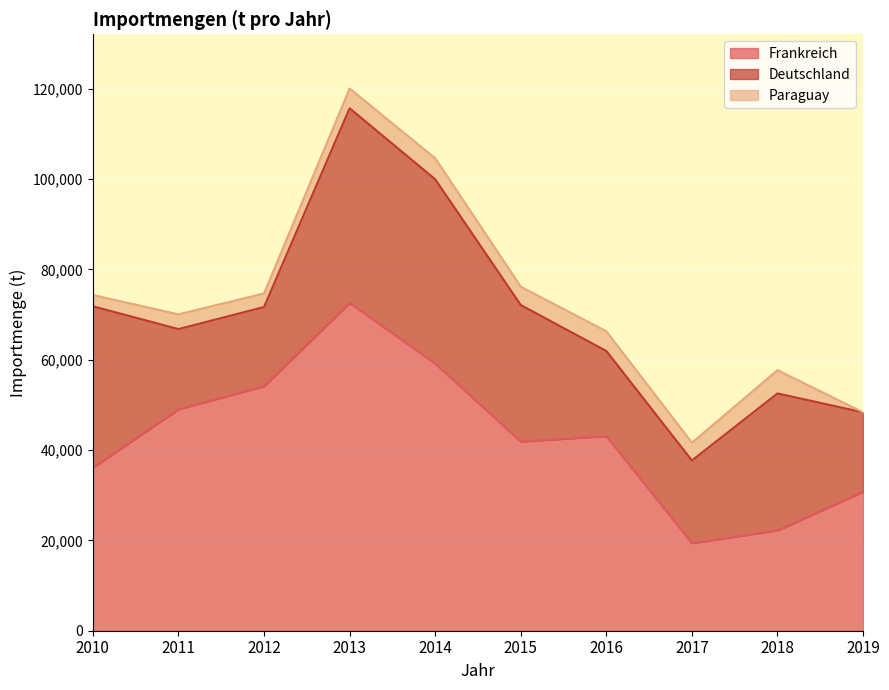

Rank the series by their maximum value, from highest to lowest.

Frankreich, Deutschland, Paraguay